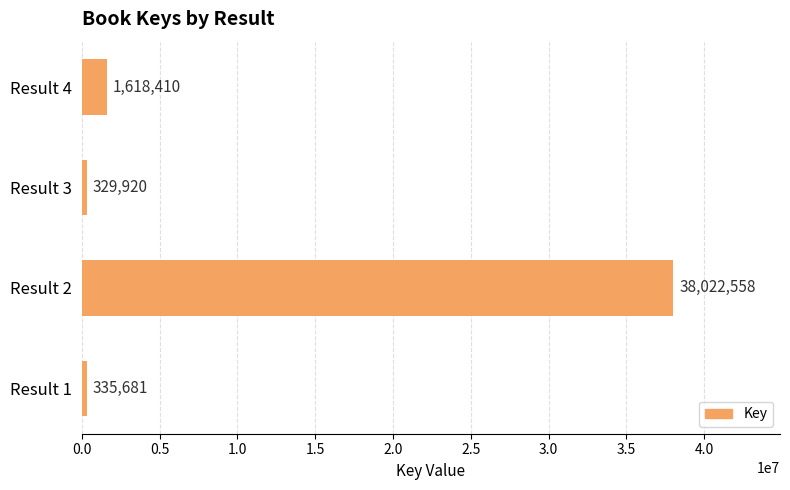

Reading top to bottom, list all the values displayed in this chart.

Result 4=1618410	Result 3=329920	Result 2=38022558	Result 1=335681